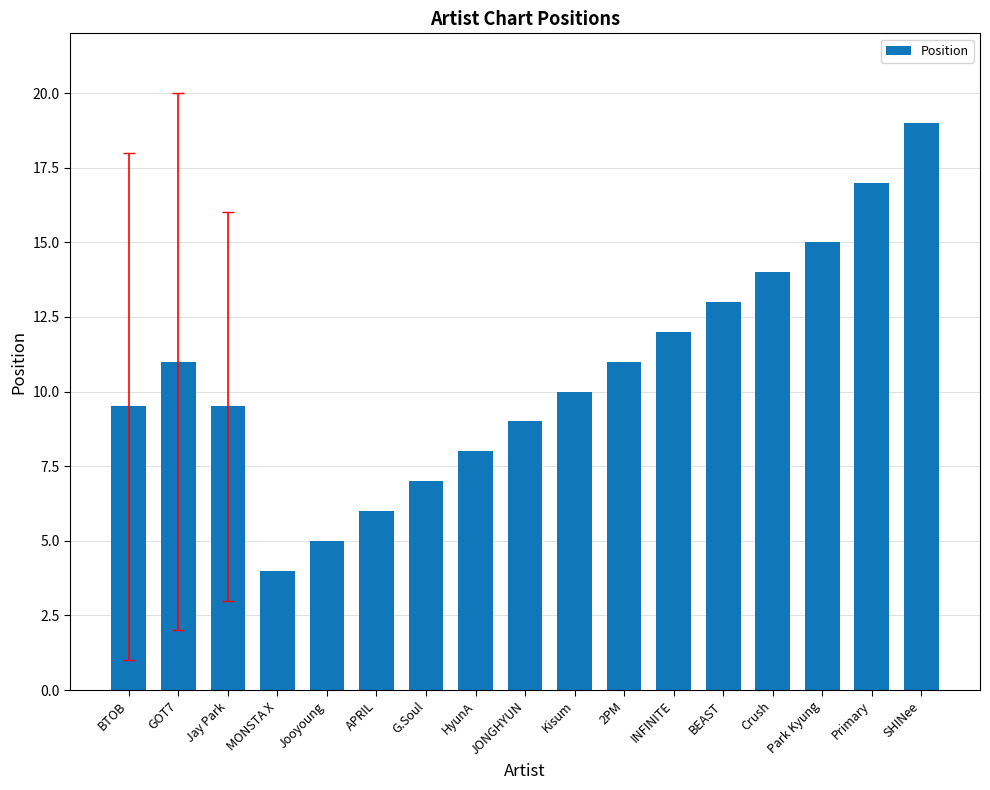

What is the smallest value displayed?

4.0